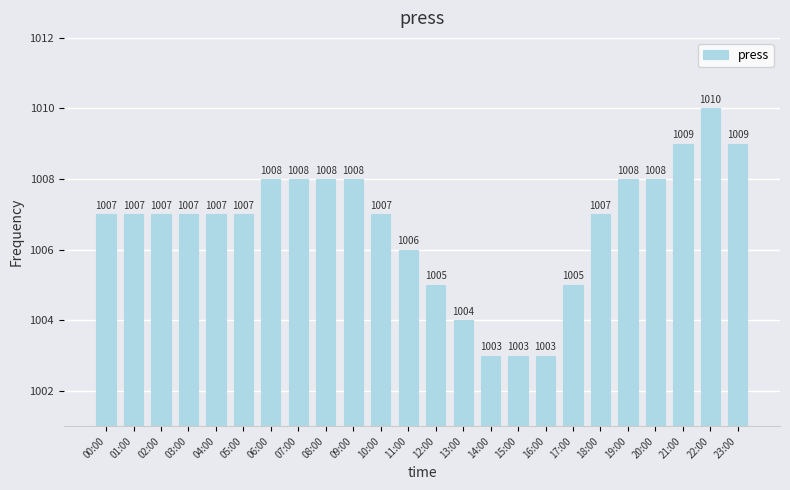

What is the approximate value at 00:00?

1007